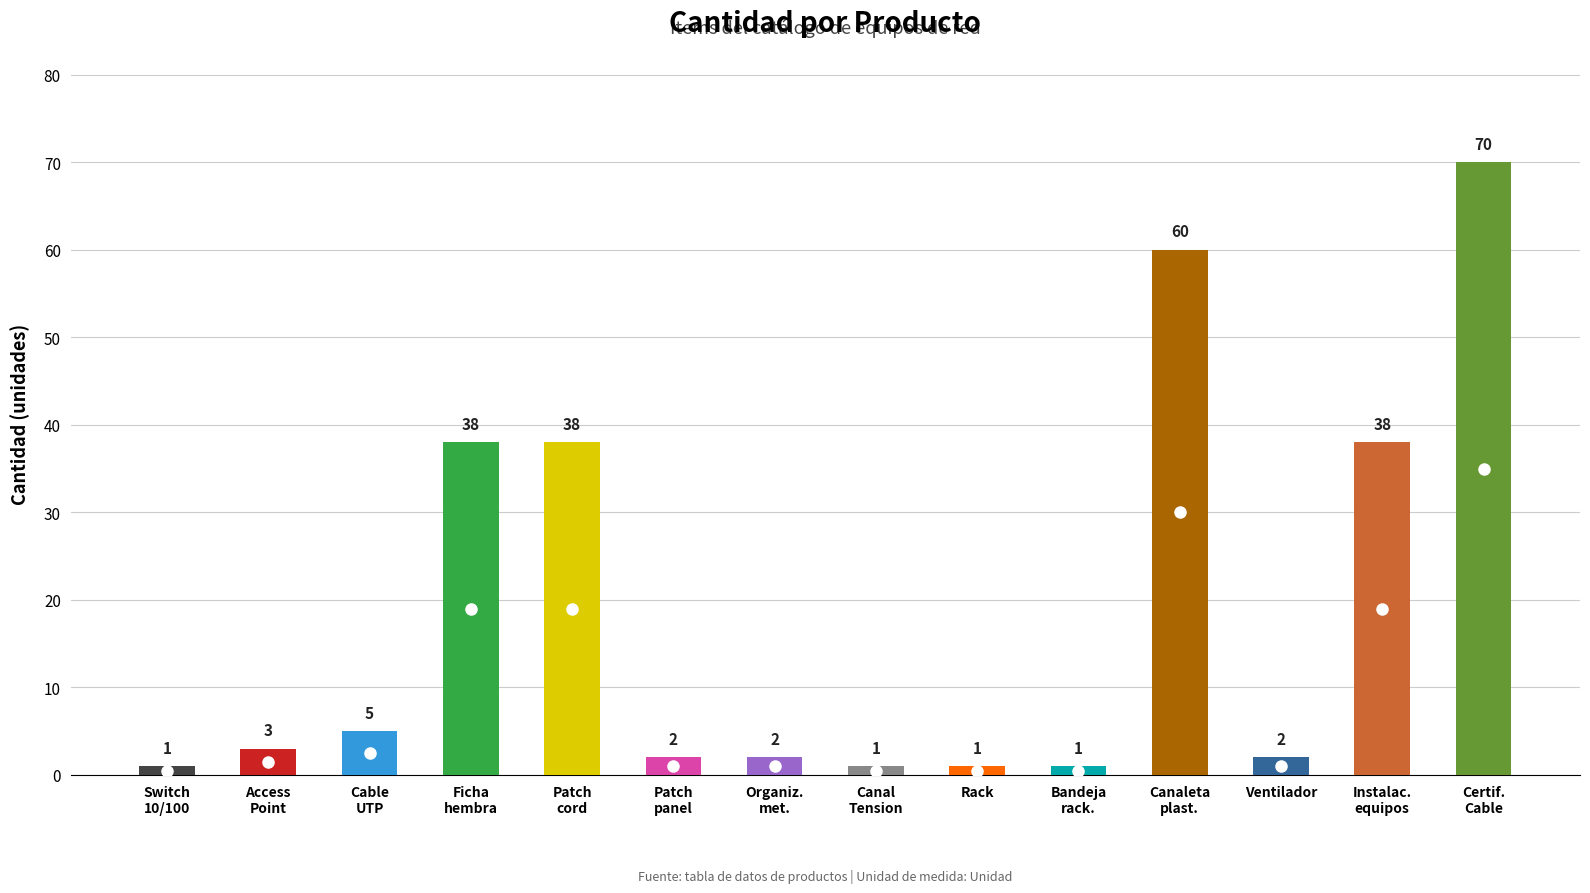

Is it true that cantidad equals 3 at 39121205-003?

False